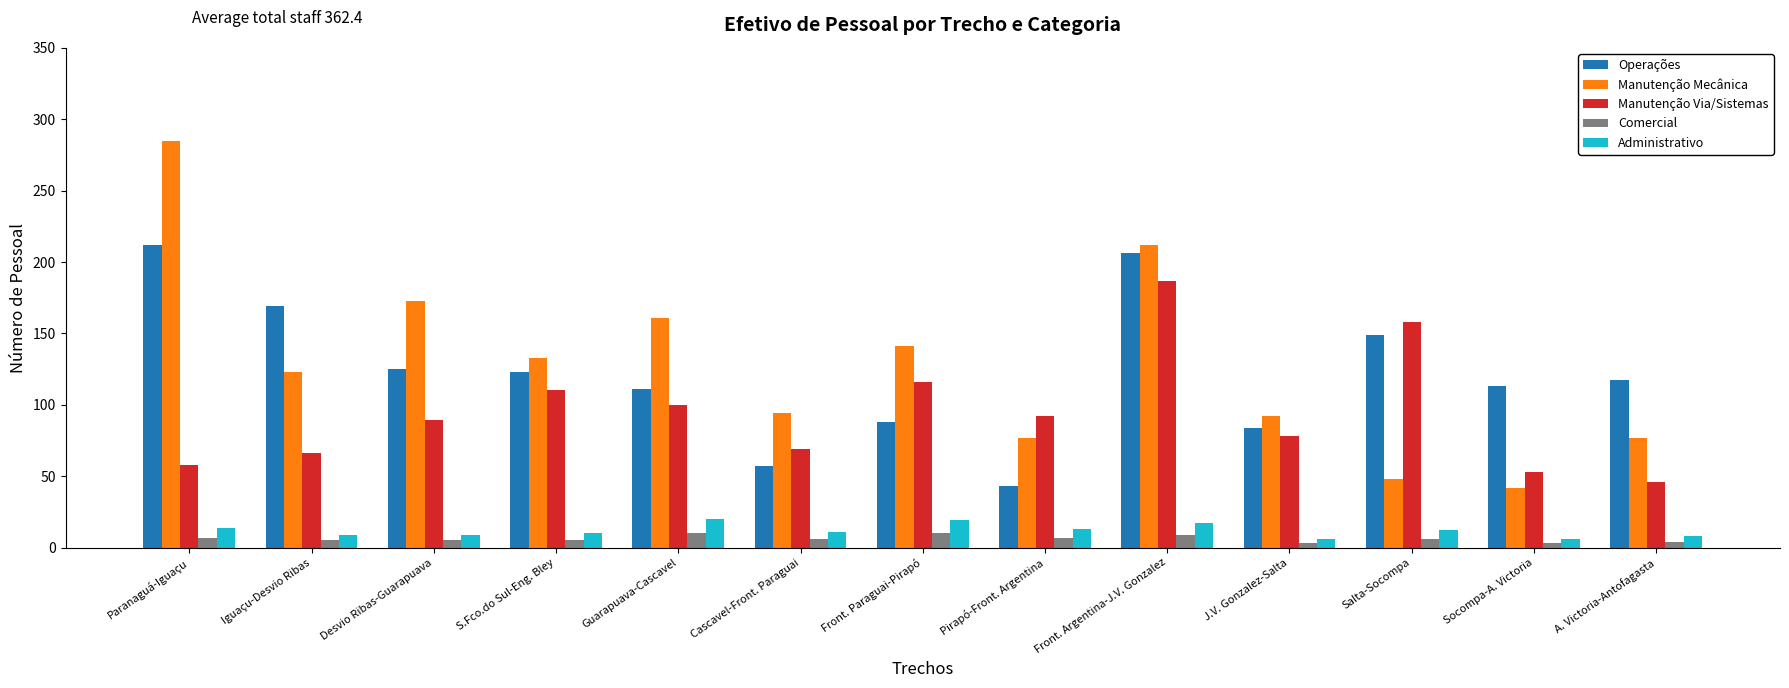

Which category has the highest value across all series?

Paranaguá-Iguaçu